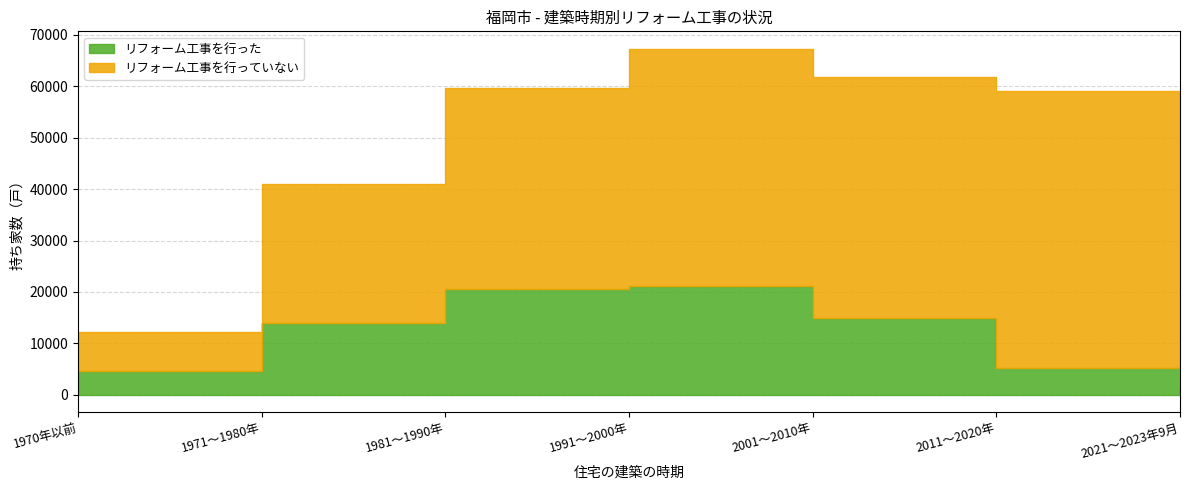

What is the greatest value displayed?

53900